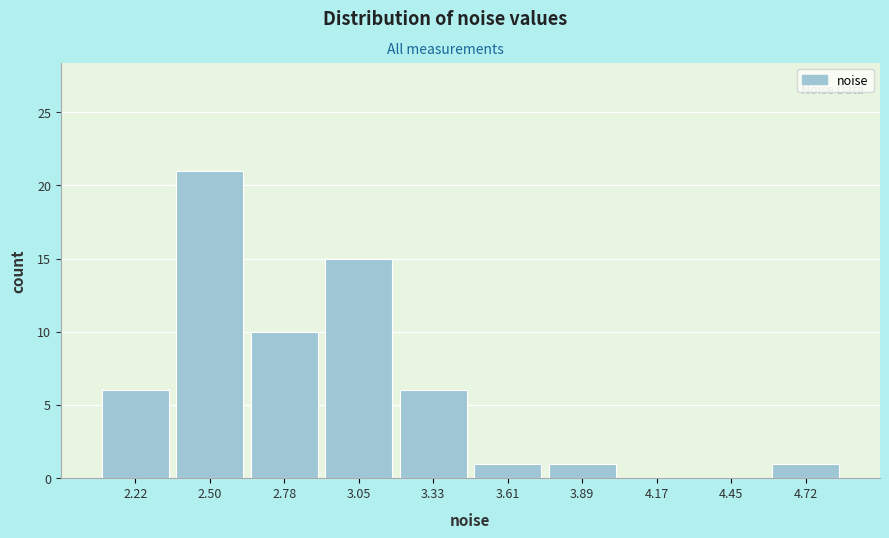

How tall is the bar that spans 2.65 to 2.90 on the x-axis? Neither the bar edges nor the heights are printed on the chart, so give them approximately, as read against the axes.

10